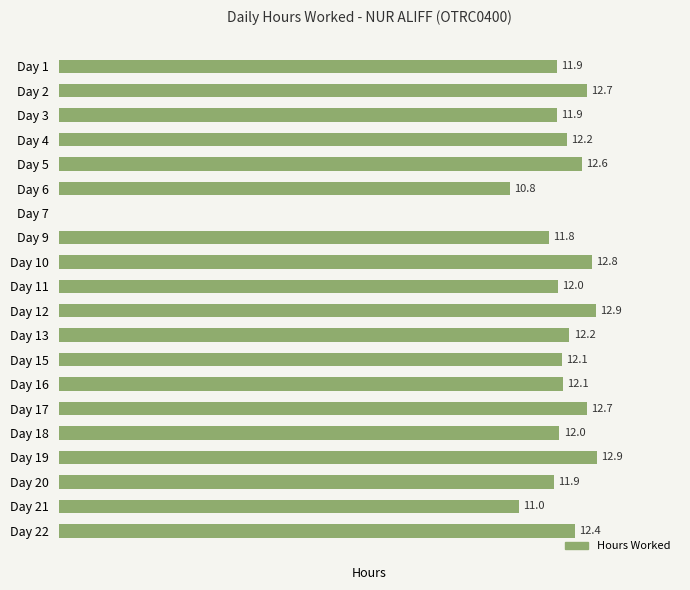

Between Day 12 and Day 15, which is larger?

Day 12